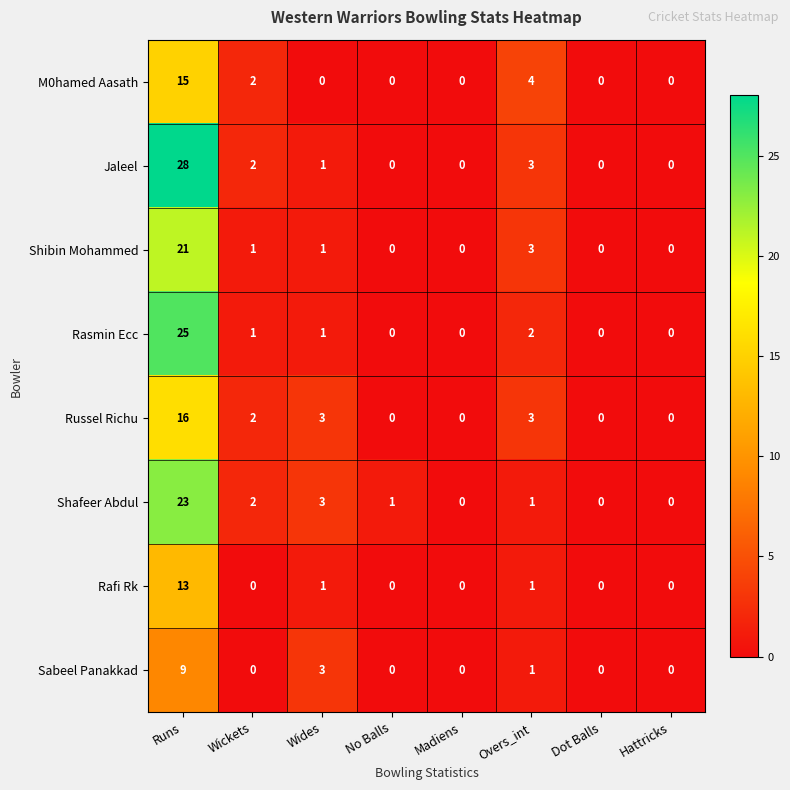

At which category is the sum across all series the highest?

Runs